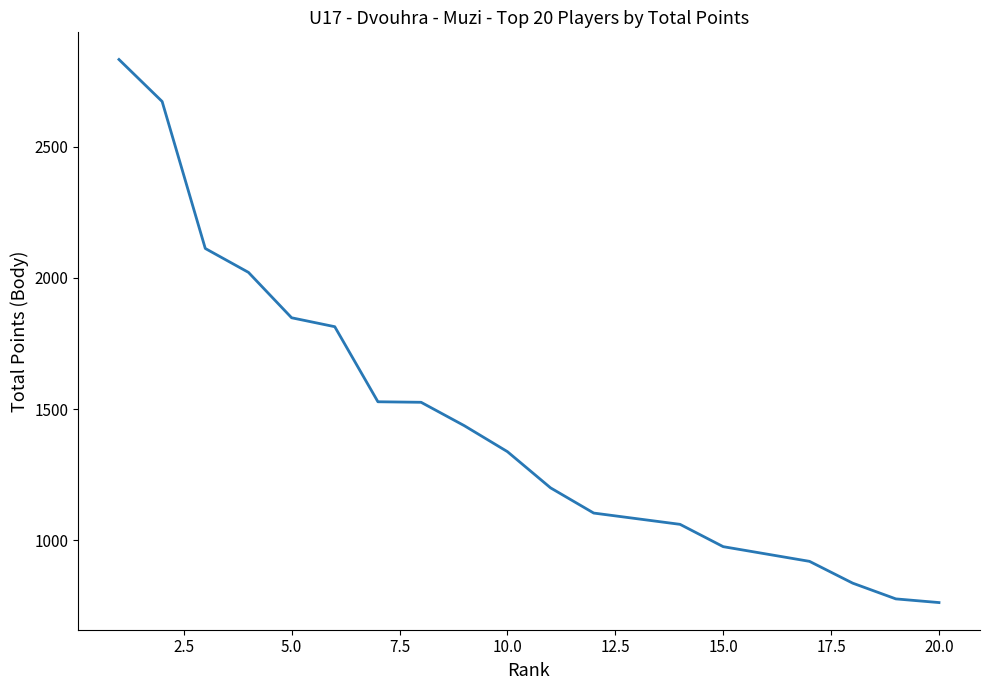

The chart shows a value of 922 at 5.0. True or false?

False